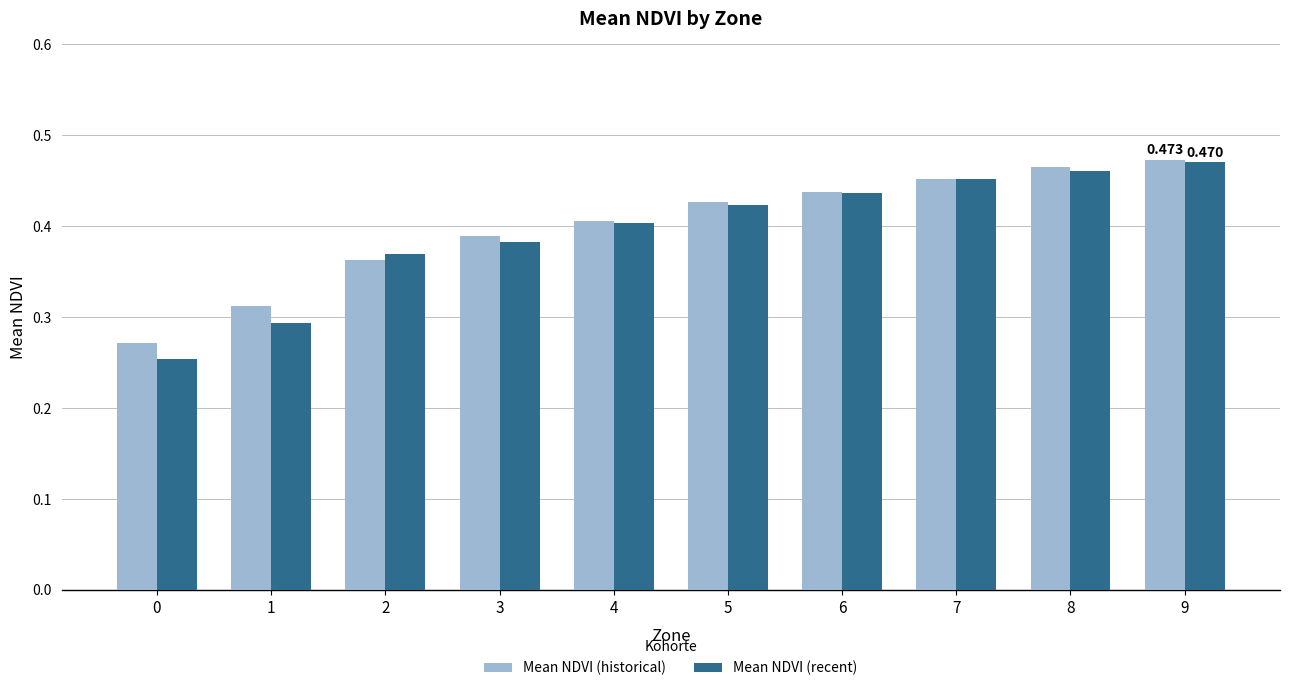

Which series has the widest spread of values?

Mean NDVI (recent)